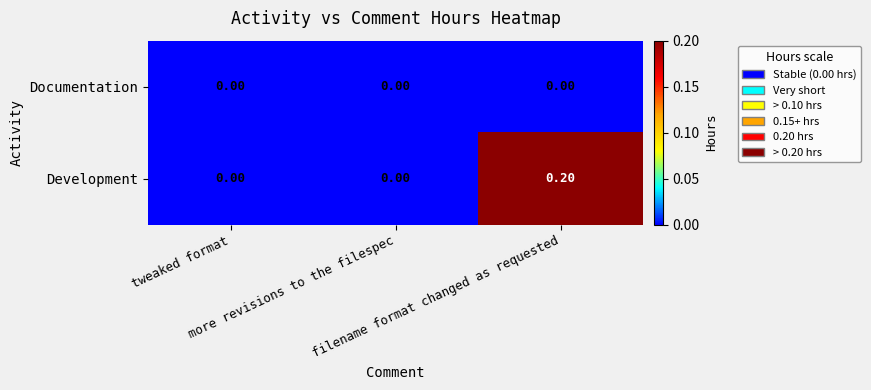

Which category has the highest value across all series?

filename format changed as requested